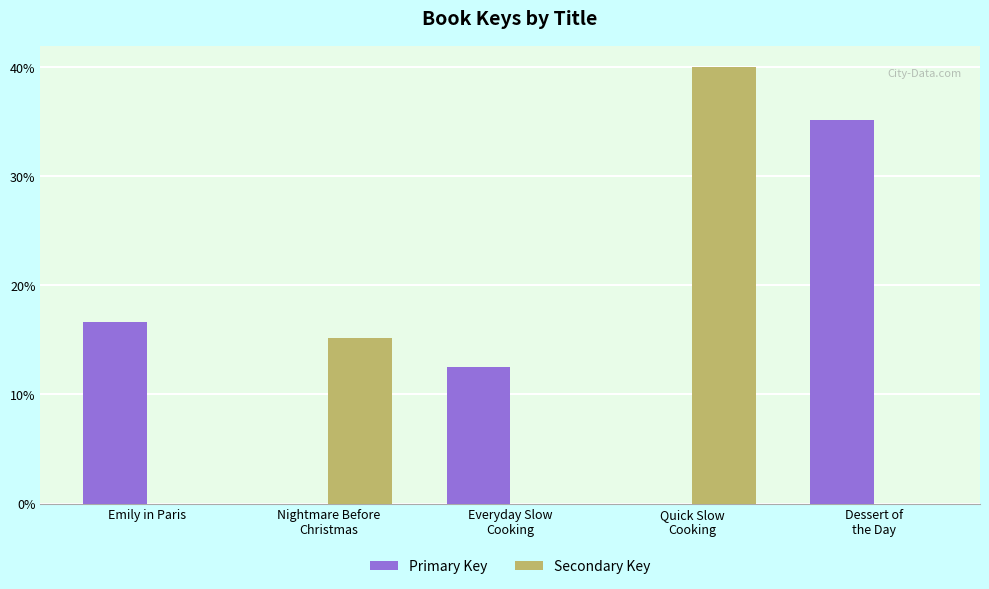

Which series has the widest spread of values?

Secondary Key